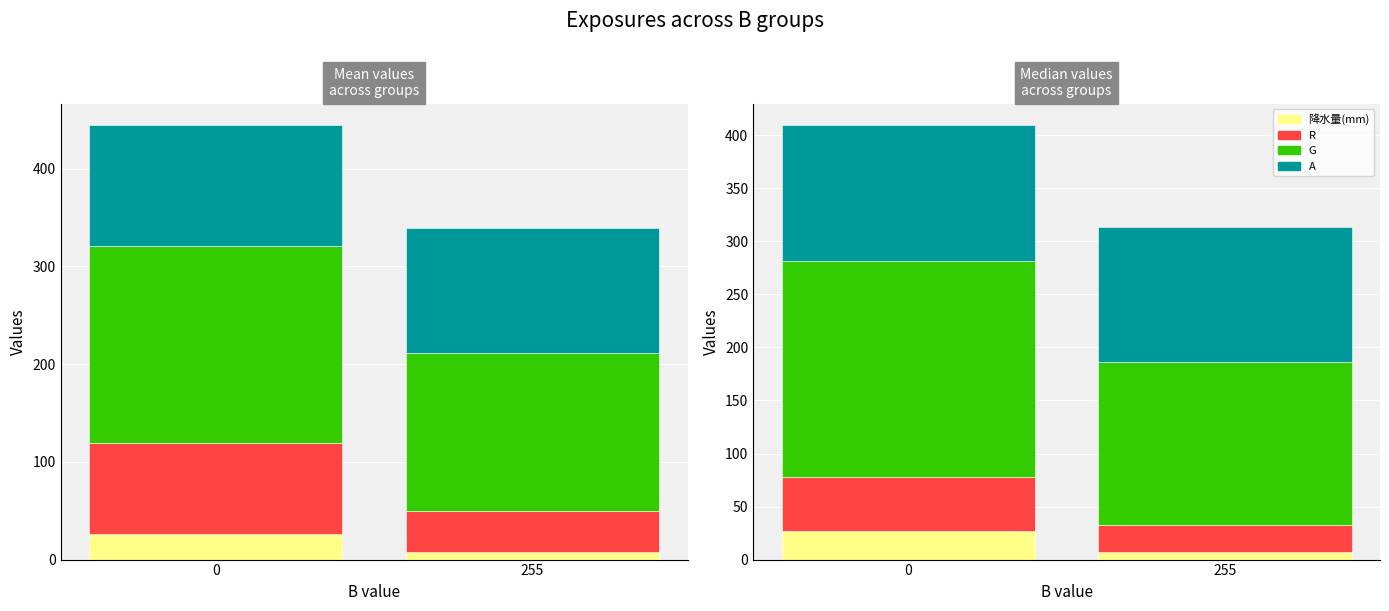

What value does the R series have at 0?

51.0